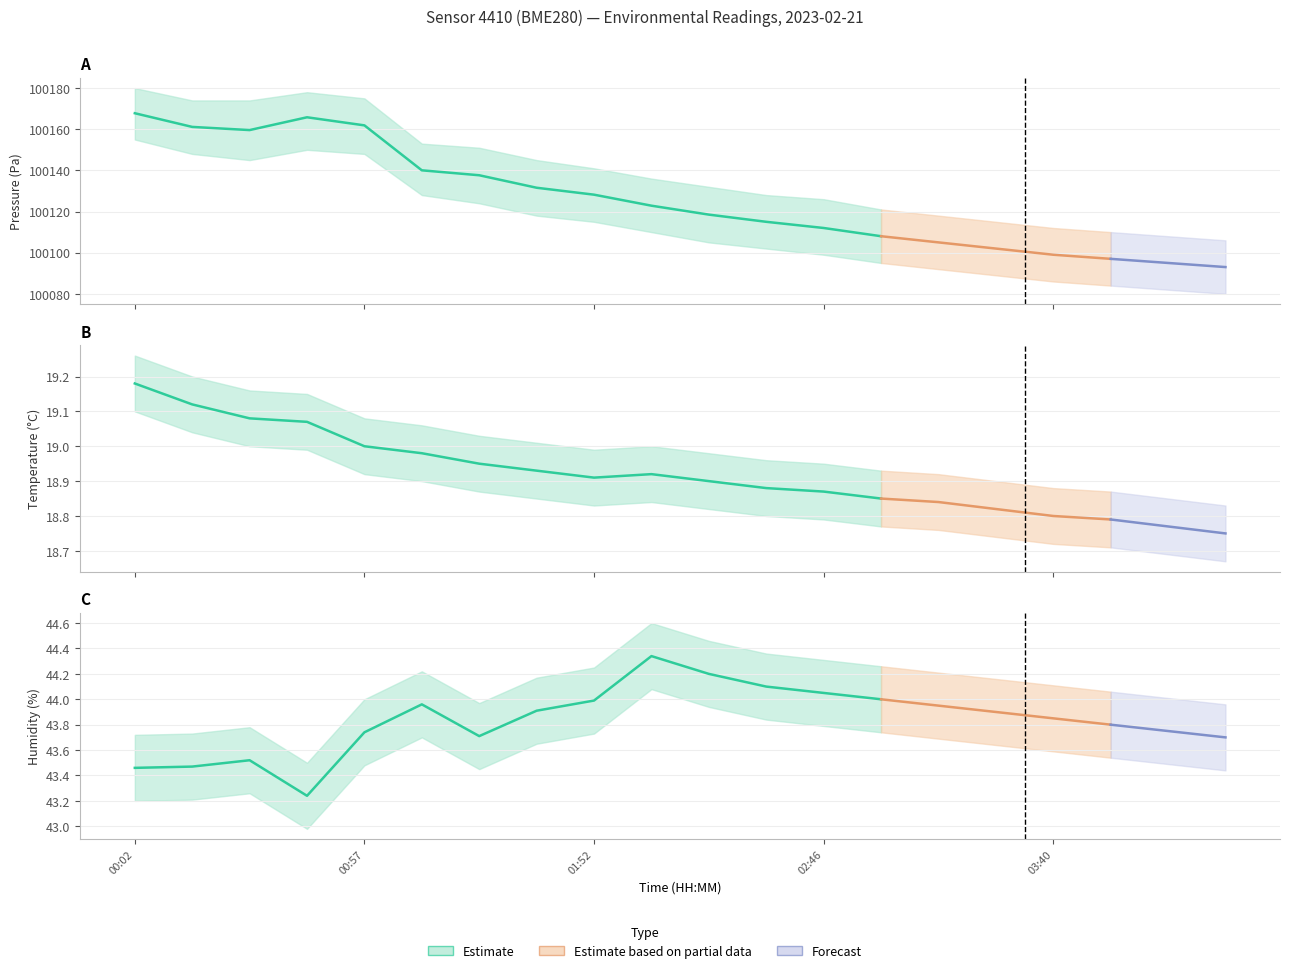

Which series has the largest range (max minus min)?

pressure